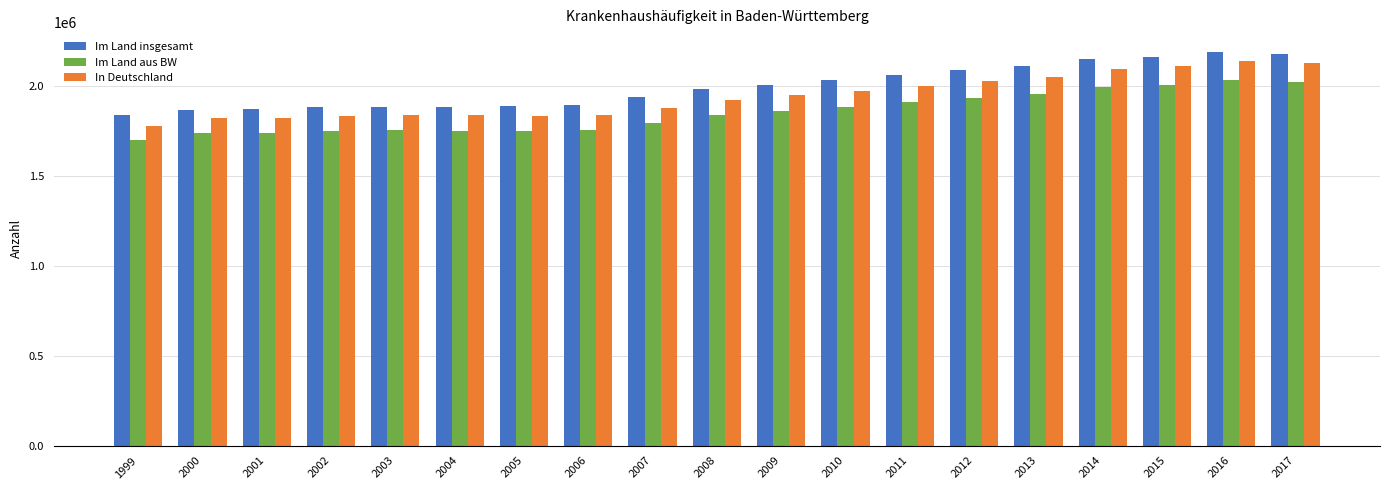

Which series has the largest range (max minus min)?

In Deutschland